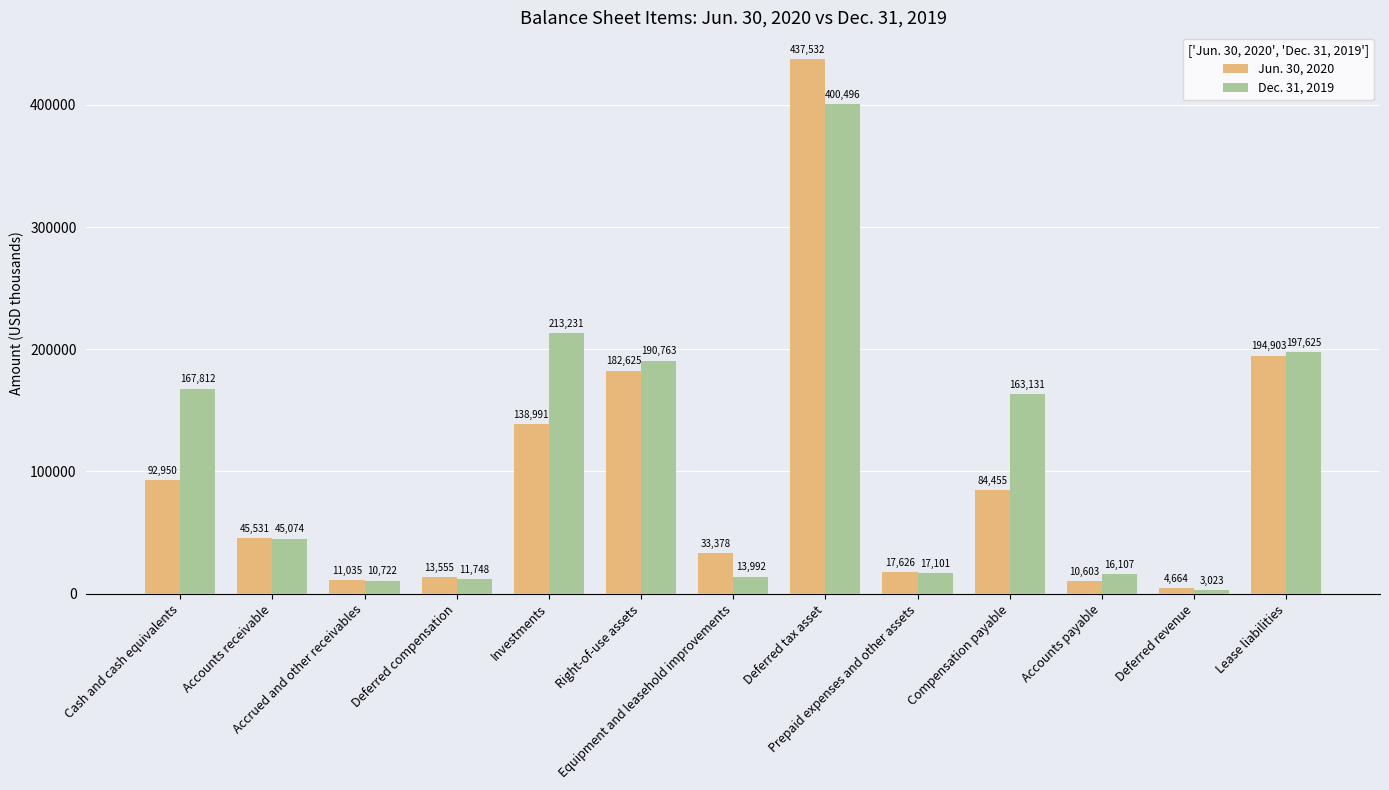

What is the sum of the Jun. 30, 2020 values at Accounts receivable and Accrued and other receivables?

56566